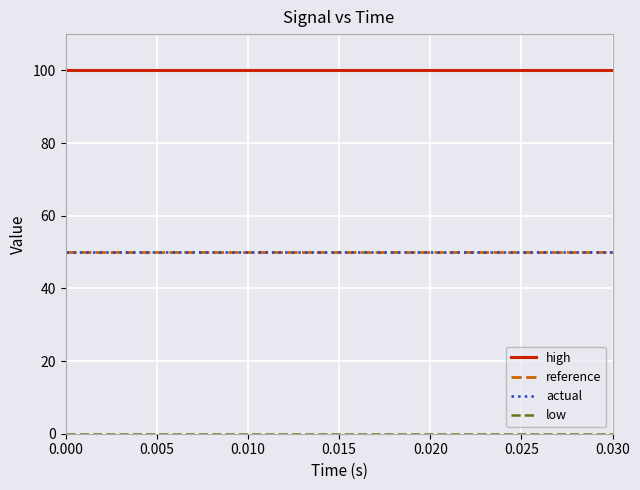

What is the minimum value for reference?

50.0